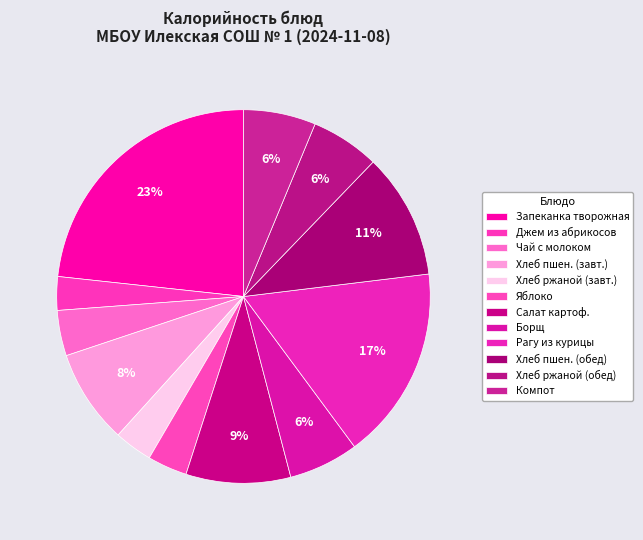

Count the number of slices in the pie.

12